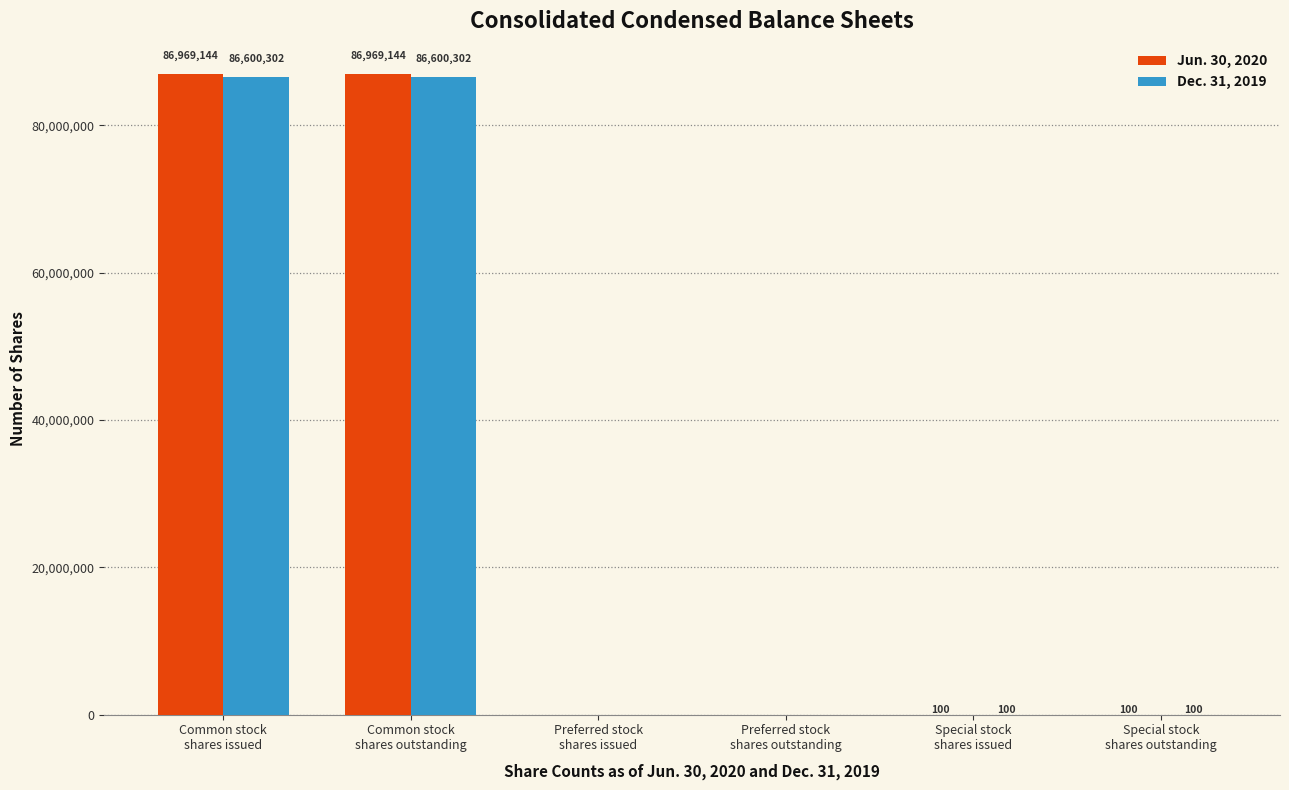

What value does the Jun. 30, 2020 series have at Common stock
shares outstanding?

86969144